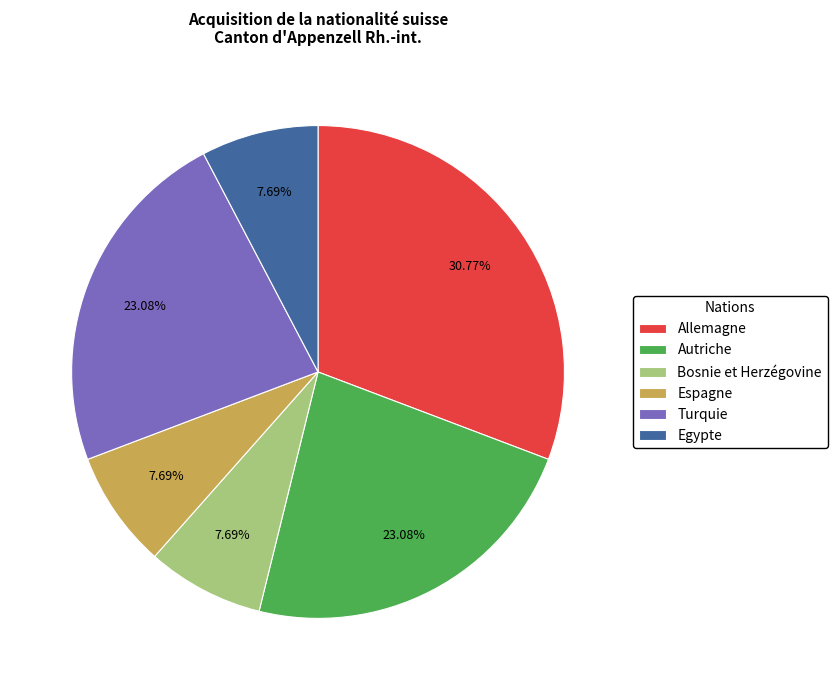

Is there any slice that represents more than half of the pie?

No